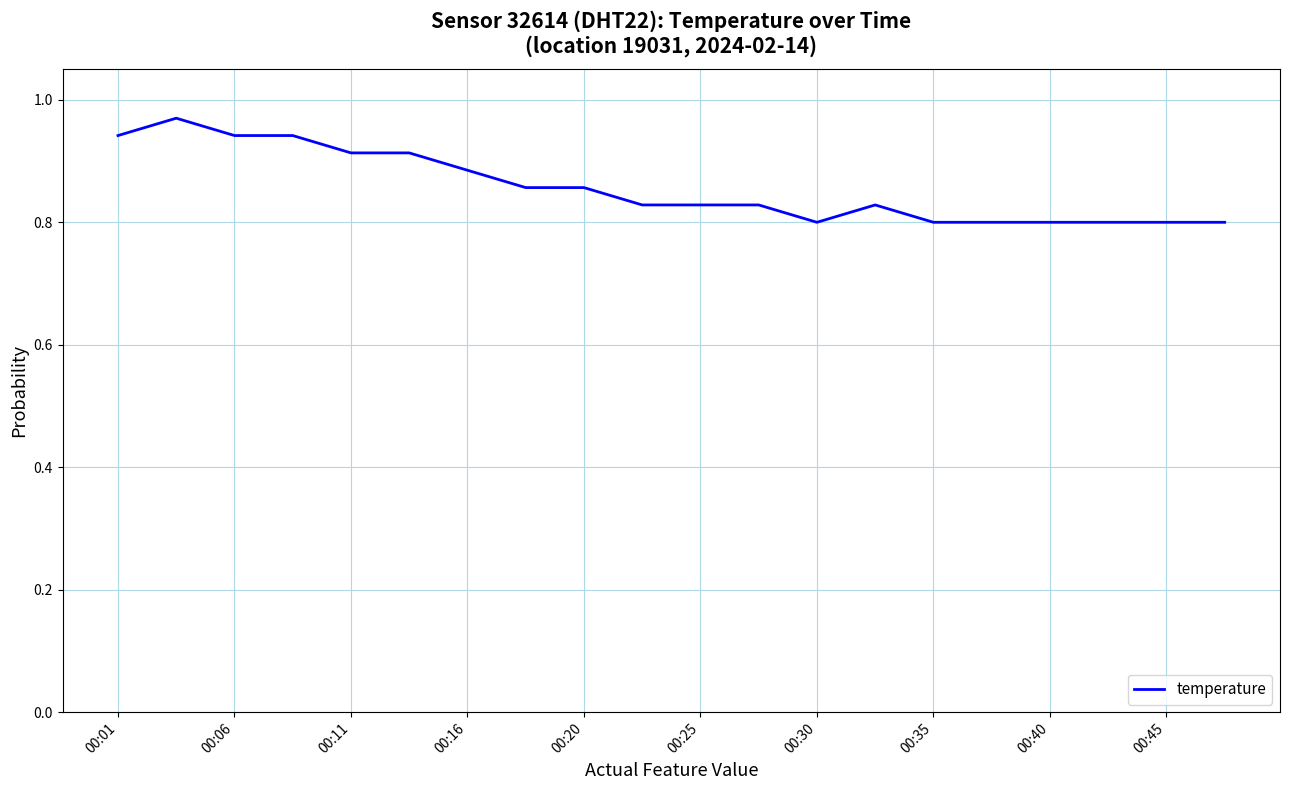

Does the chart have visible grid lines?

Yes